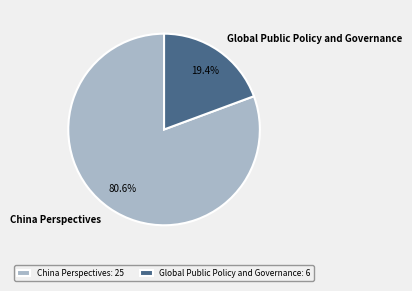

What percentage is the China Perspectives slice, to the nearest percent?

81%